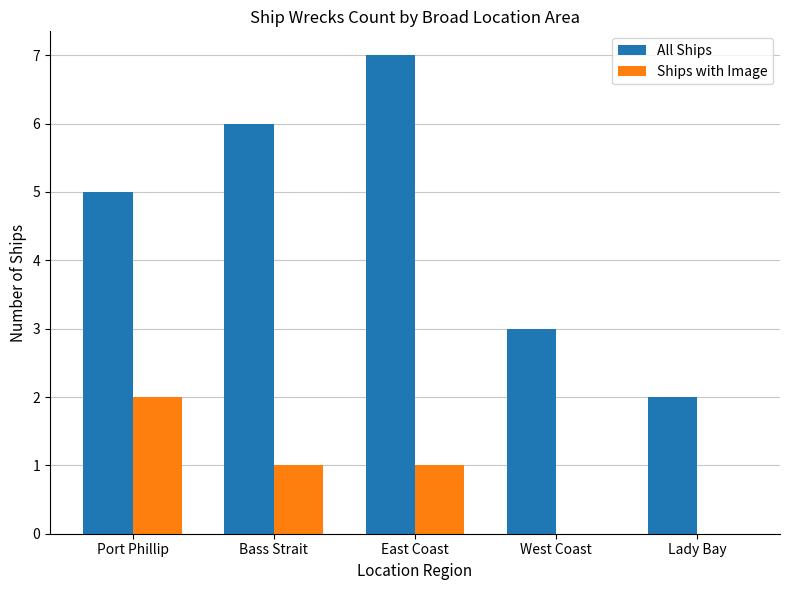

At which label does All Ships reach its peak?

East Coast